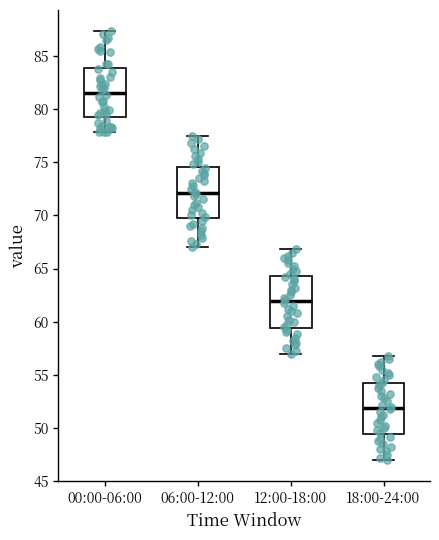

Reading left to right, transcribe this box plot: for each box, give where its median line is, the range the box spans, and where its two whiskers end, as read against the y-axis. The values are not printed on the chart, so give them approximately, as read against the axis.

00:00-06:00: median 81.5, box 79.5 to 84.0, whiskers 78.0 to 87.5
06:00-12:00: median 72.0, box 69.5 to 74.5, whiskers 67.0 to 77.5
12:00-18:00: median 62.0, box 59.5 to 64.5, whiskers 57.0 to 67.0
18:00-24:00: median 52.0, box 49.5 to 54.5, whiskers 47.0 to 57.0